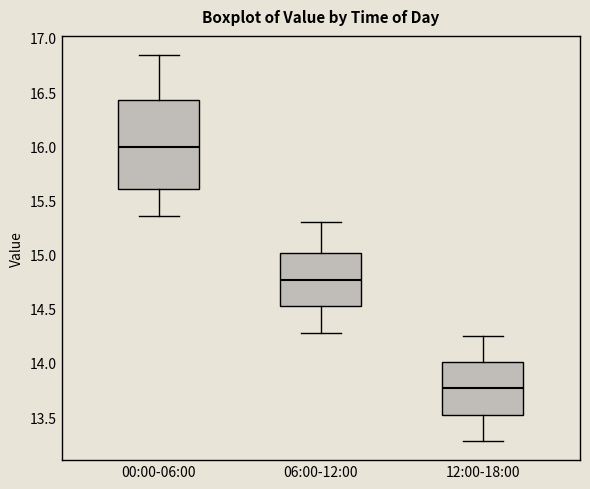

Comparing the boxes themselves (not the whiskers), which one is the tallest?

00:00-06:00